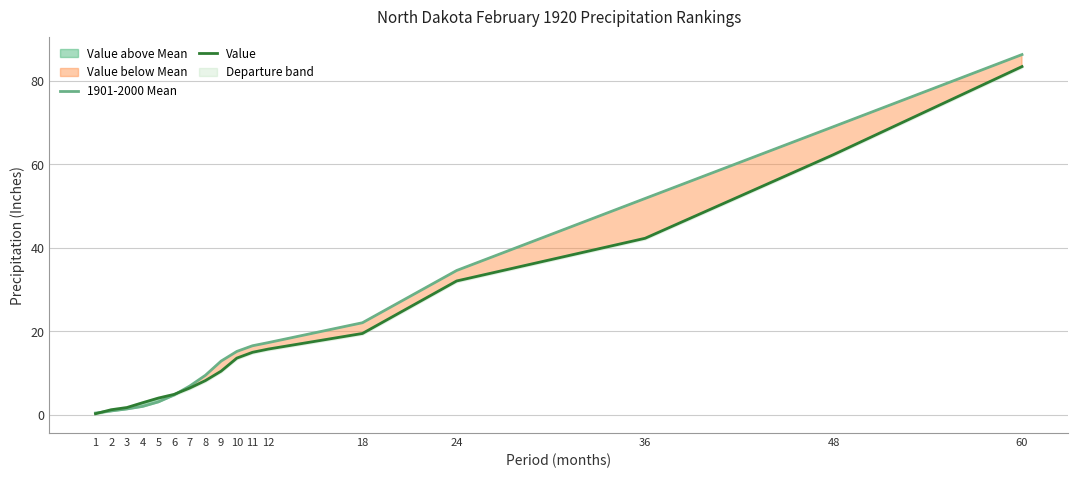

True or false: Value and 1901-2000 Mean cross at least once.

True